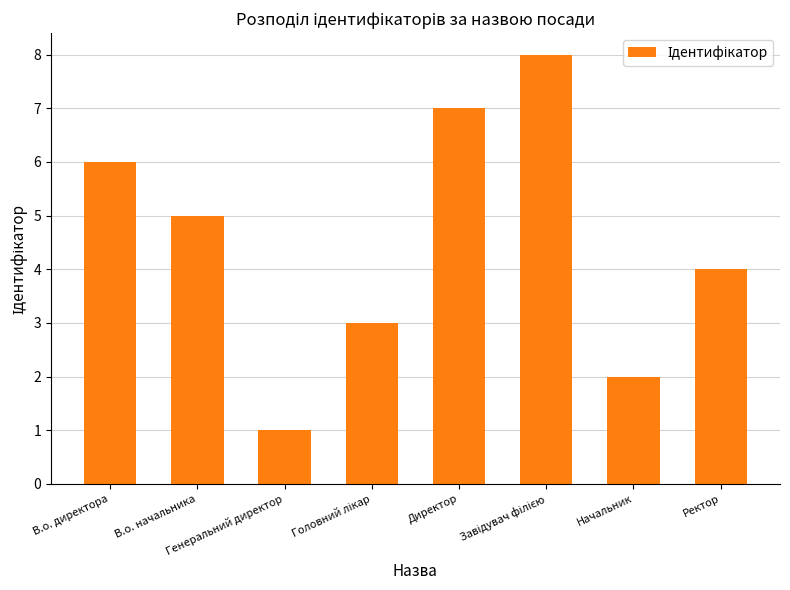

Does the chart contain stacked bars?

No